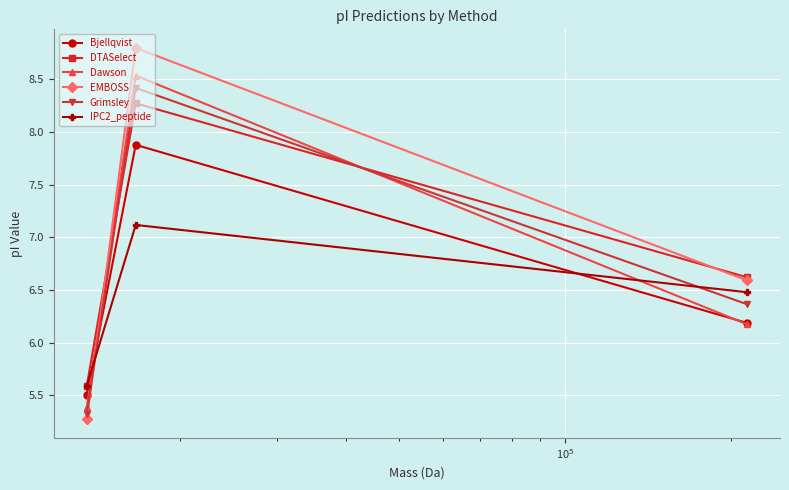

What is the smallest value displayed?

5.3